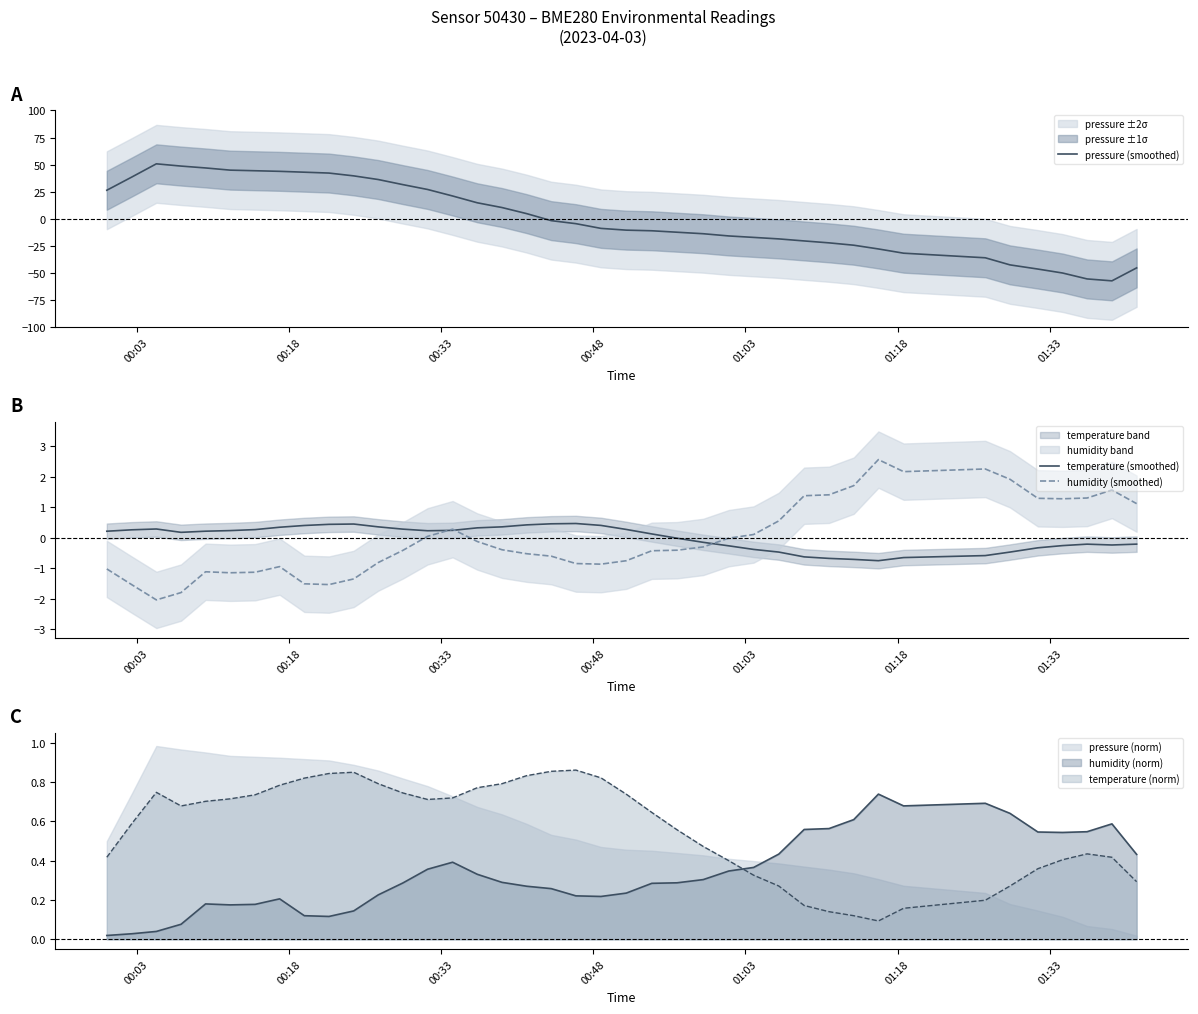

The value of temperature (smoothed) at 16 is 0.6. True or false?

False